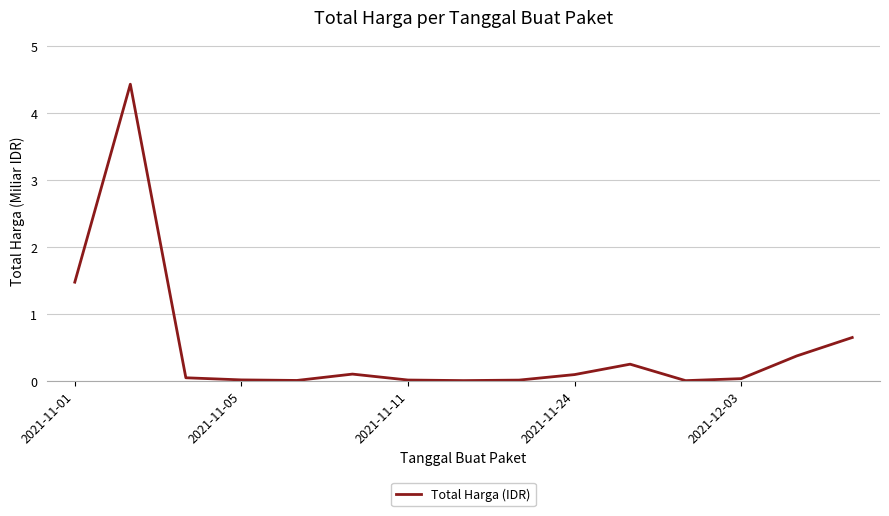

What is the difference between the maximum and minimum values?

4.4